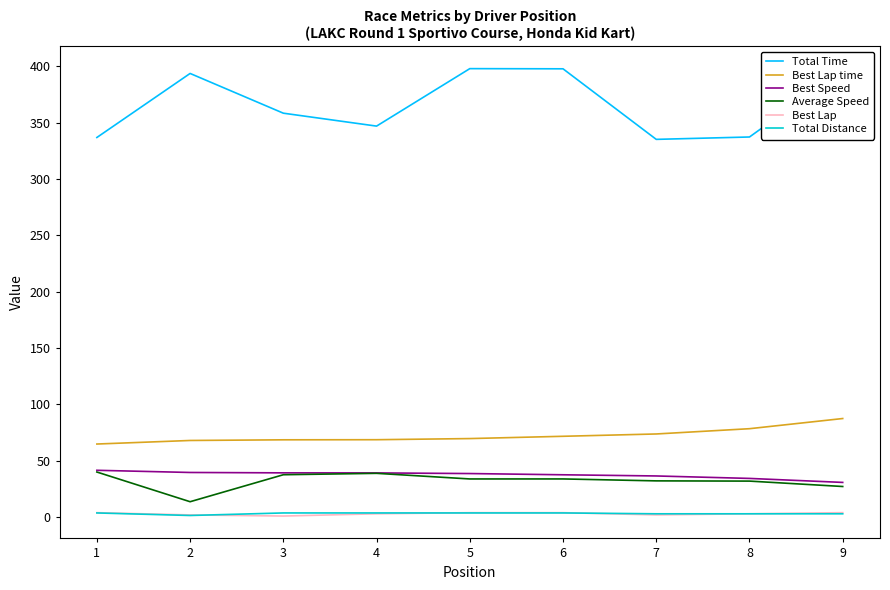

Which series has the largest range (max minus min)?

Total Time